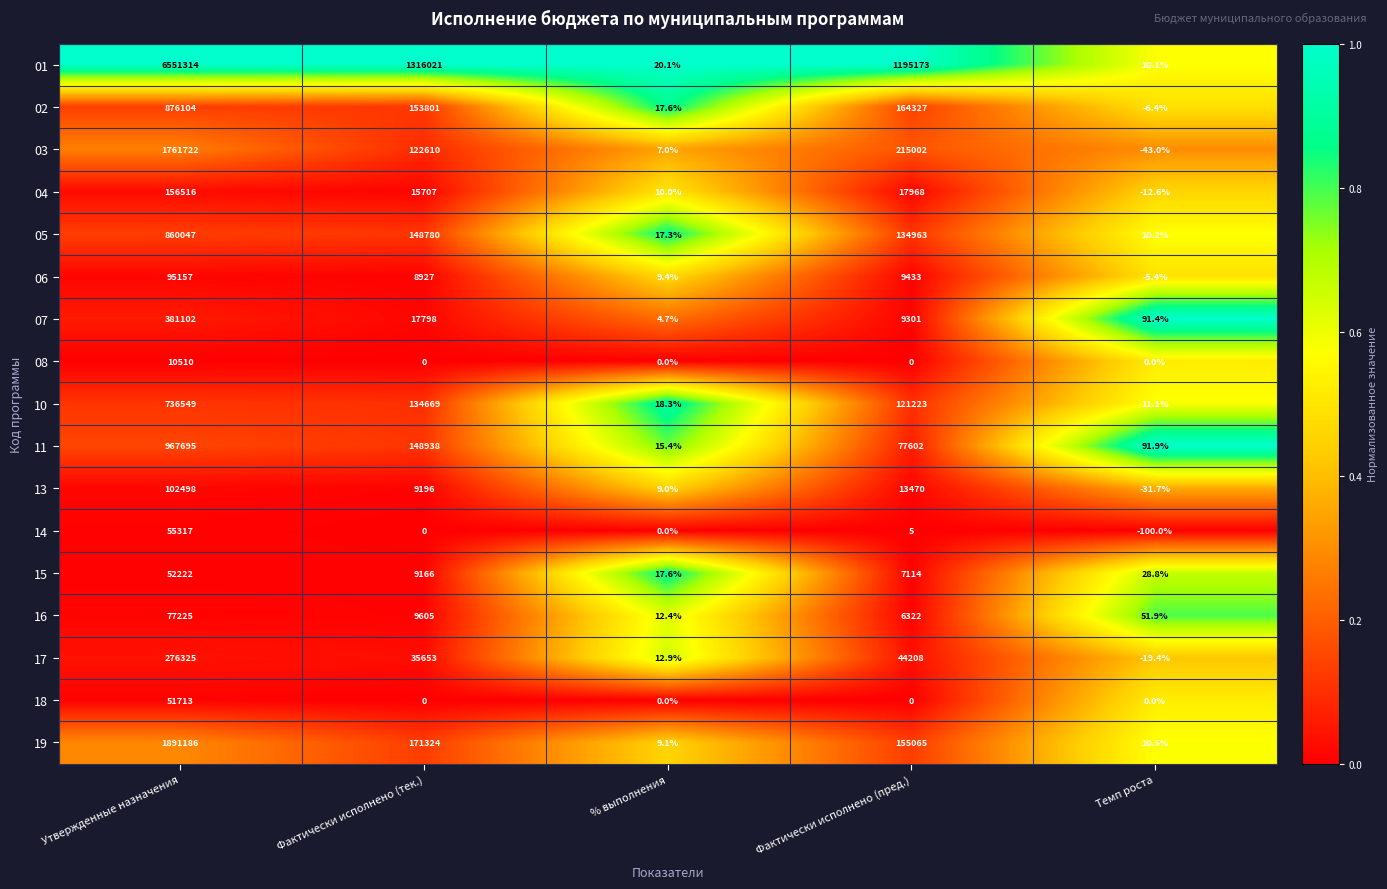

What is the spread (max minus min) of values at Фактически исполнено (тек.)?

1316021.0